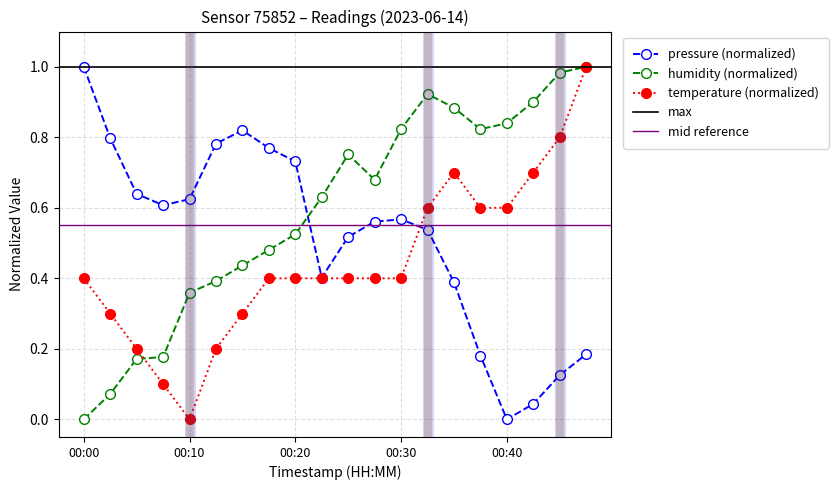

Where is the first local minimum for temperature?

00:10